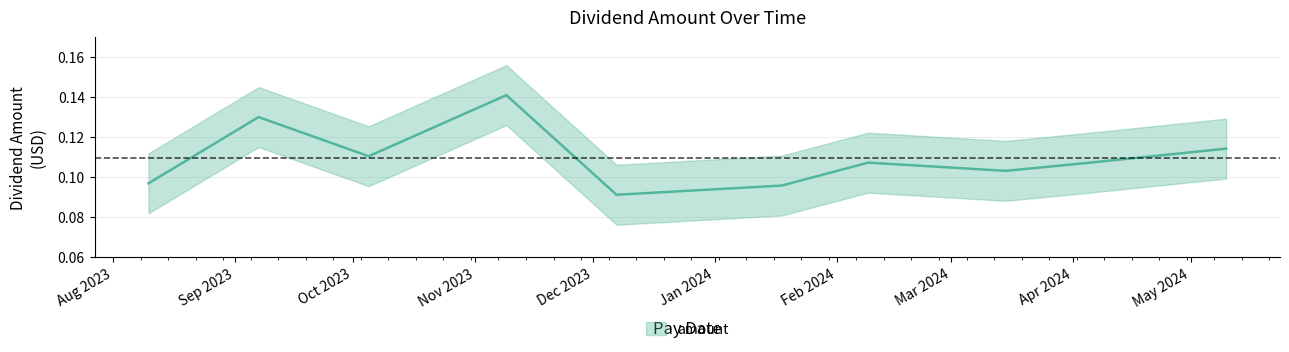

Count the values in the range 0 to 1.

10